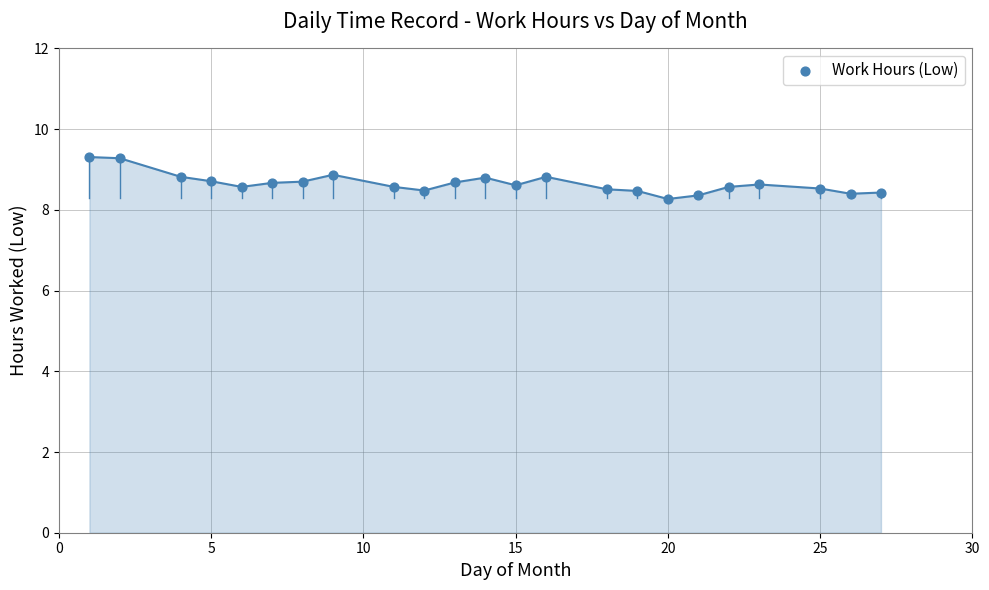

What is the range of X values (max minus min)?

26.0